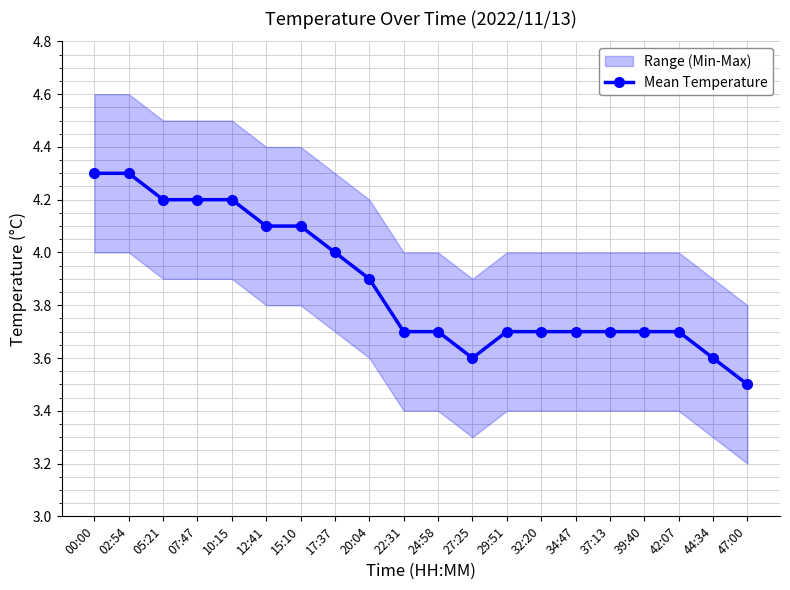

Which label corresponds to the smallest value in the chart?

47:00